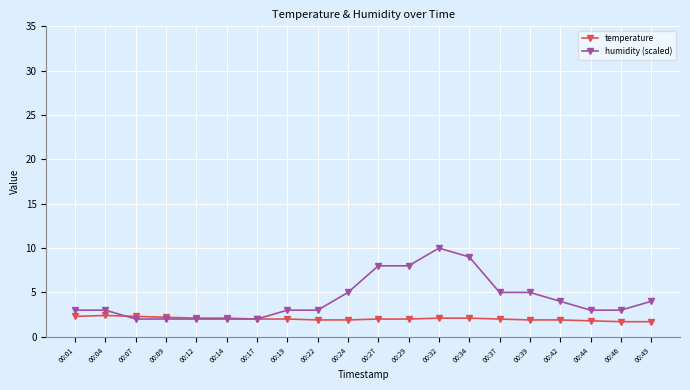

Which series changed the most between 00:01 and 00:34?

humidity (scaled)